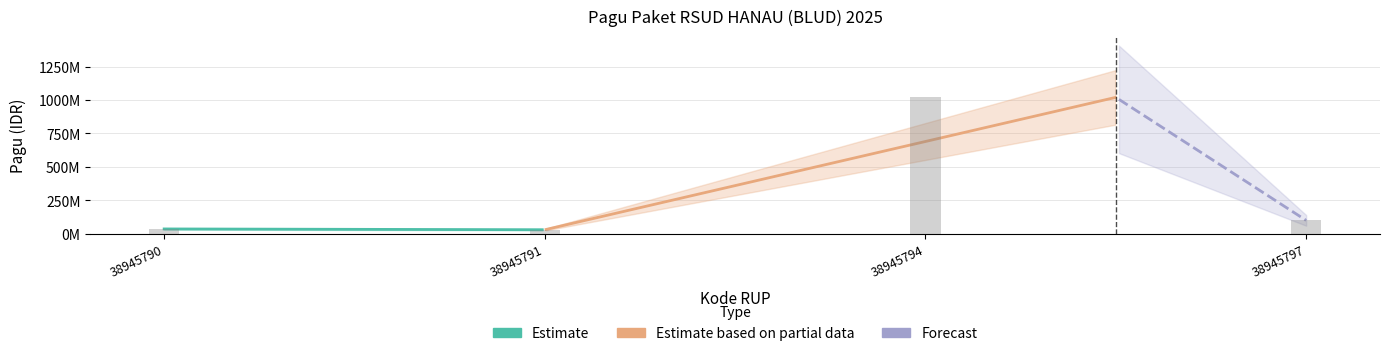

Reading right to left, what are all the values shown in this chart?

100000000	1020000000	30000000	36000000